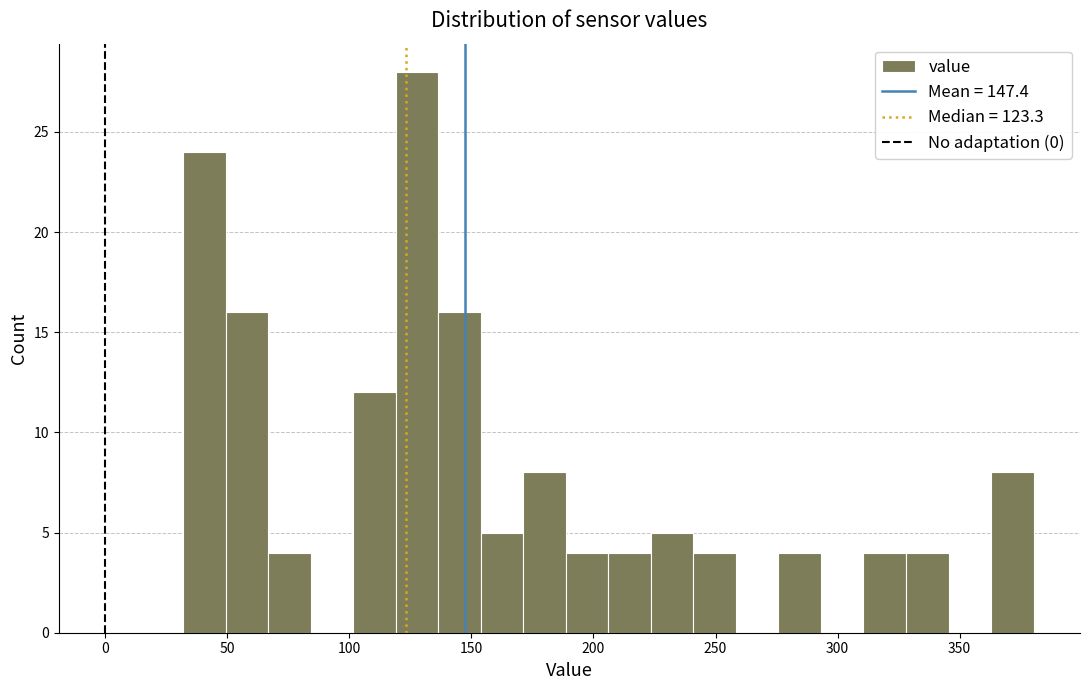

Around what value on the x-axis is the tallest bar? Give the approximate position of its centre, as read against the axis.

130